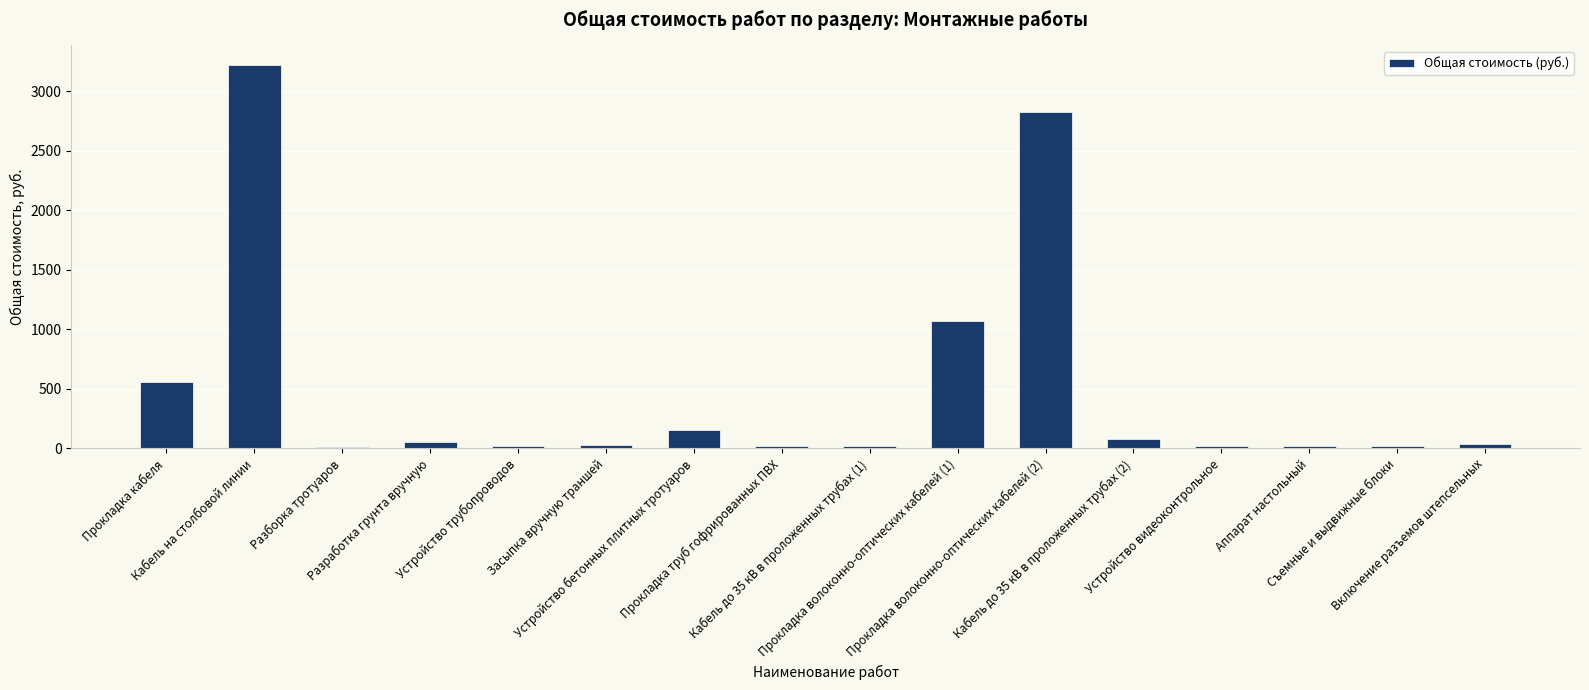

What is the greatest value displayed?

3223